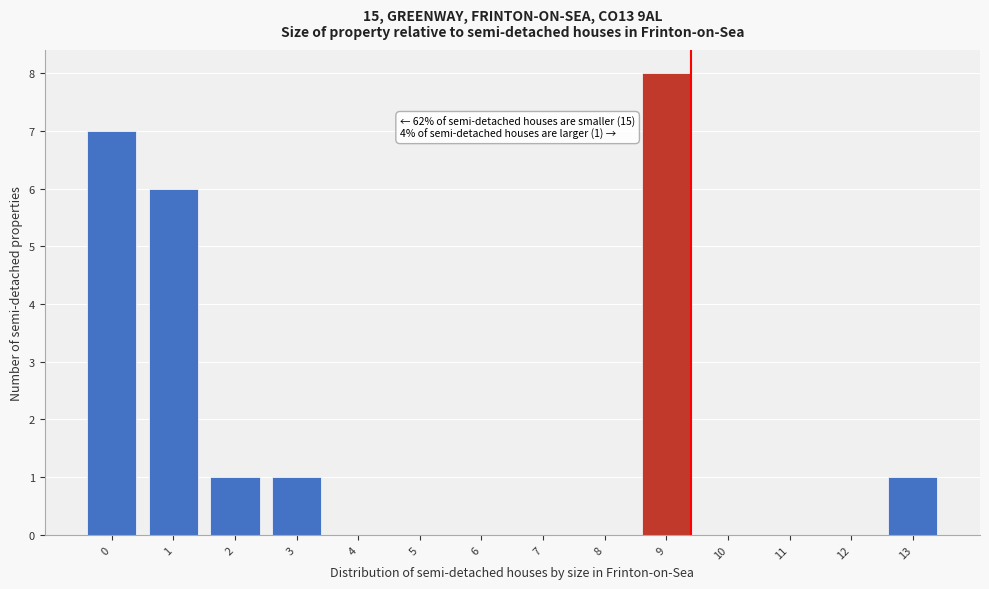

Reading left to right, transcribe all the data shown in this chart.

0=7	1=6	2=1	3=1	4=0	5=0	6=0	7=0	8=0	9=8	10=0	11=0	12=0	13=1